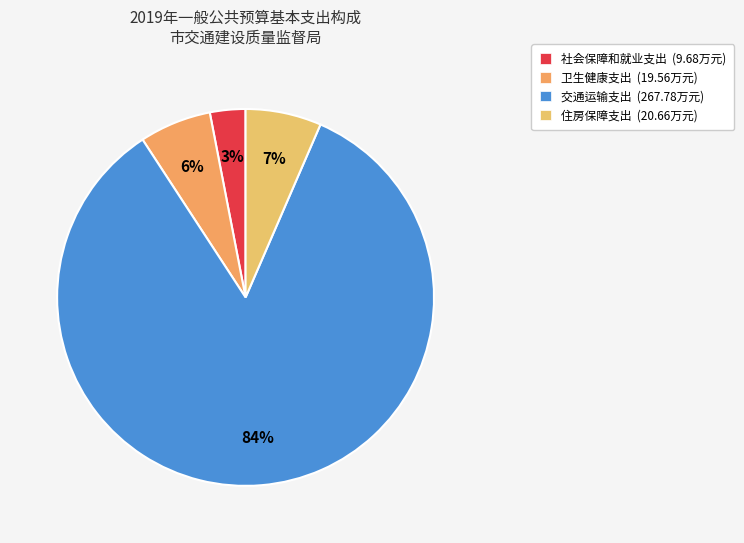

Between 卫生健康支出 and 交通运输支出, which is larger?

交通运输支出